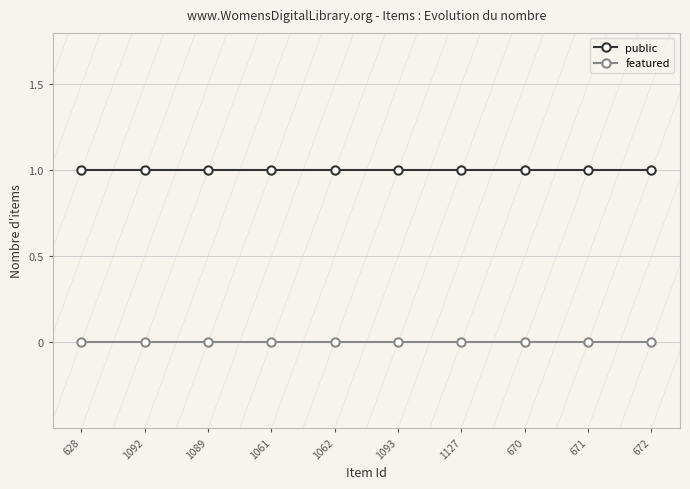

What is the sum of all public values?

10